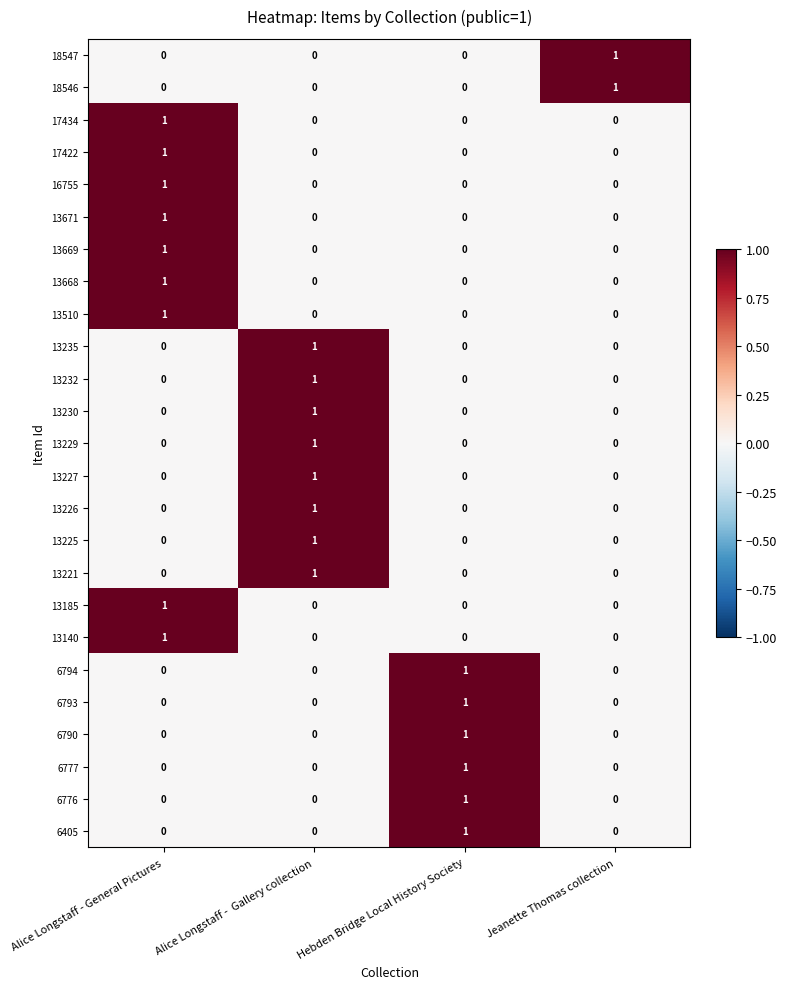

What is the difference between the highest and lowest values at Alice Longstaff -  Gallery collection?

1